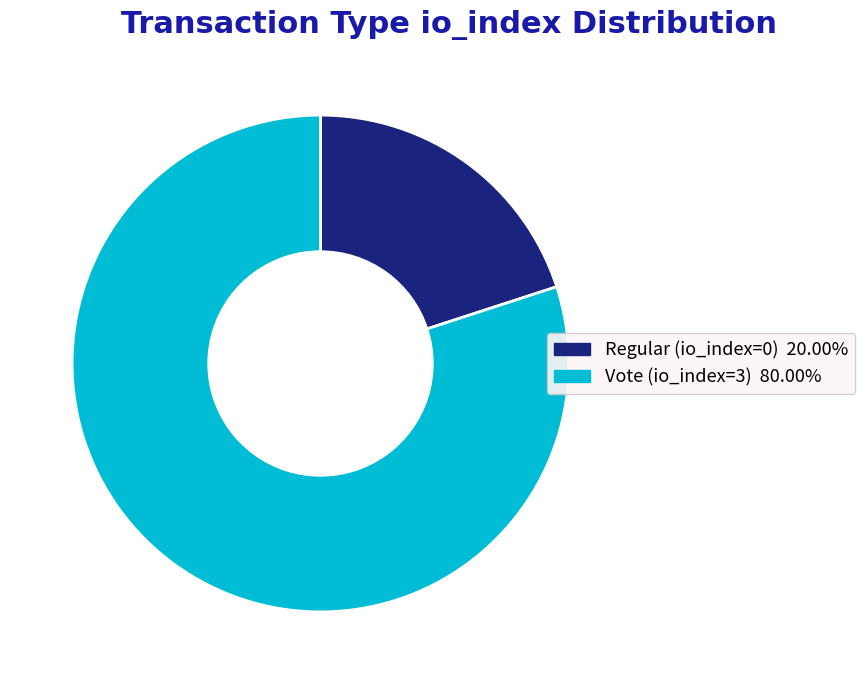

How many segments does this pie chart have?

2